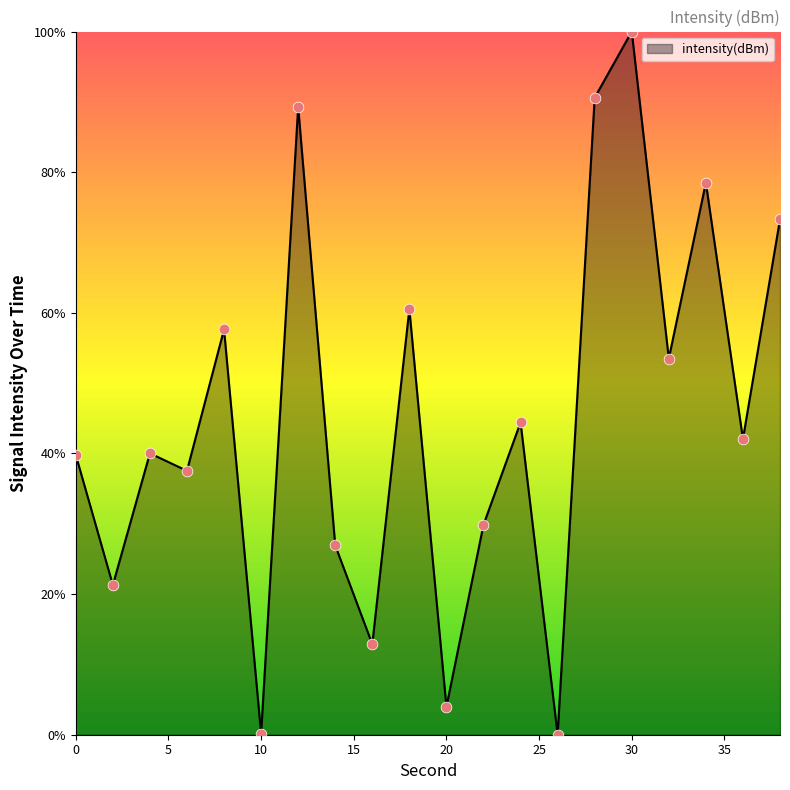

What is the difference between the maximum and minimum values?

100.0